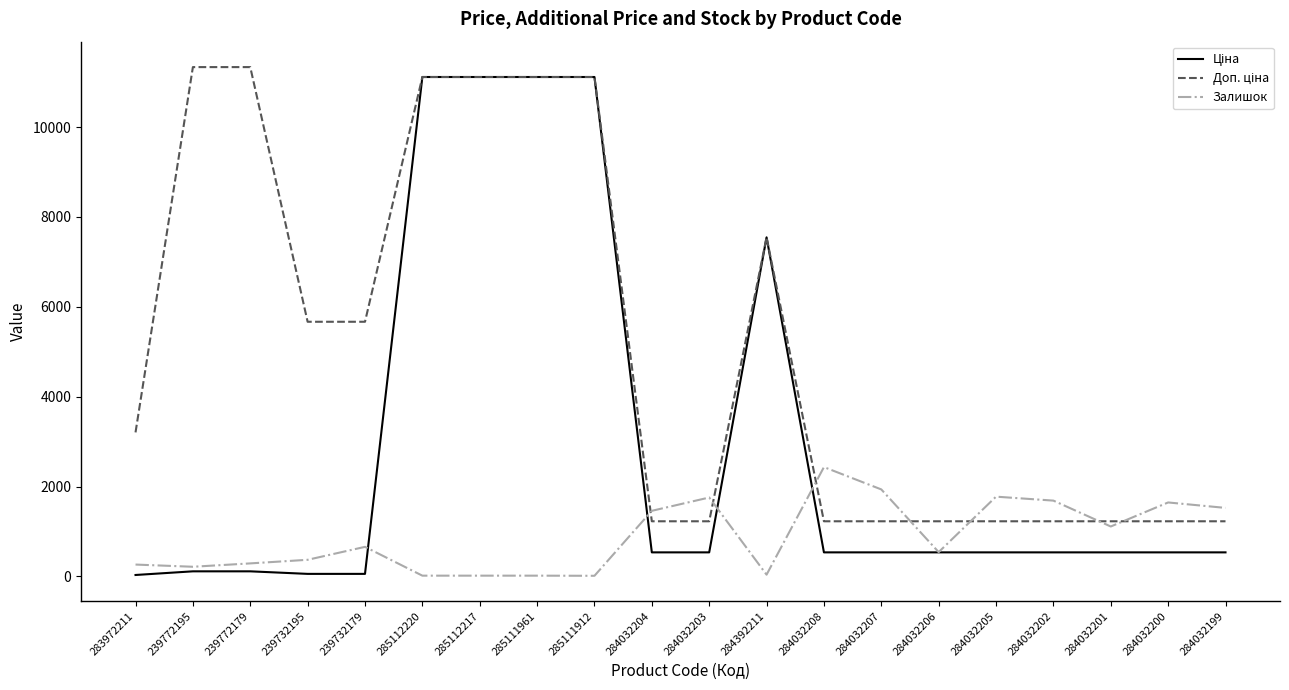

What is the difference between the highest and lowest values at 284032205?

1239.6